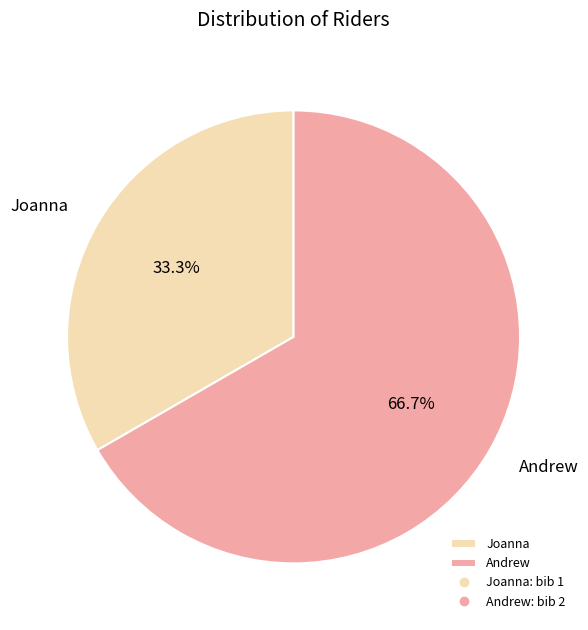

To the nearest percent, what is the difference between the largest and smallest slice percentages?

33%